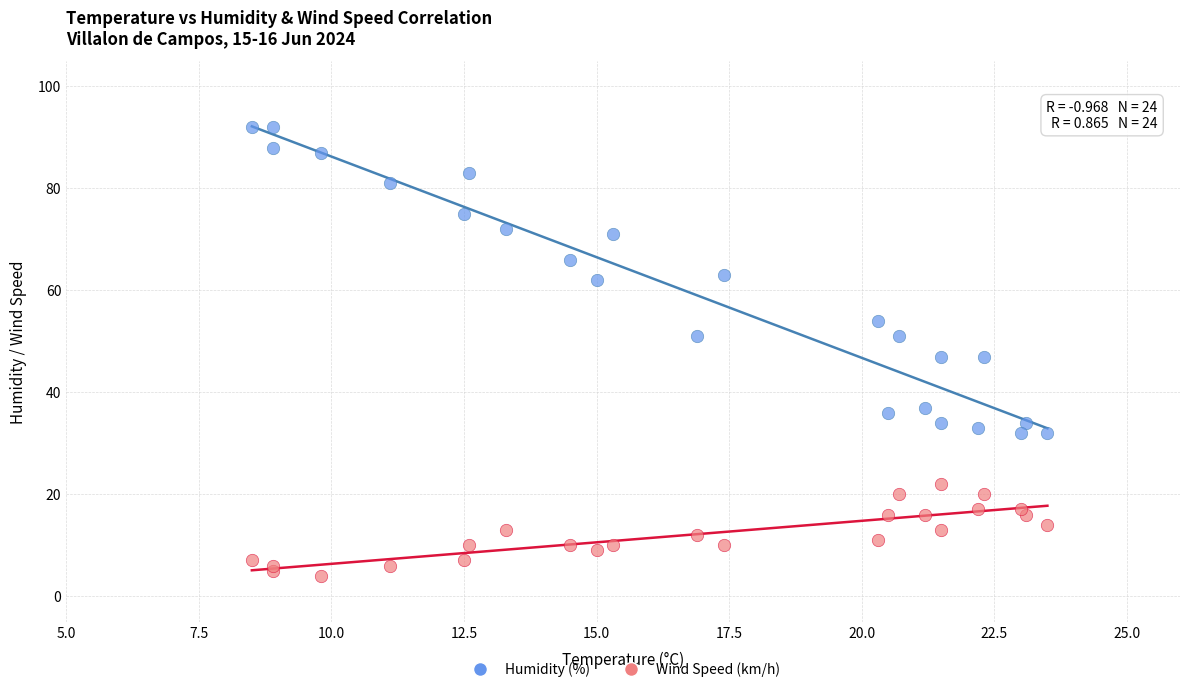

Which series contains the lowest Y value?

Wind Speed (km/h)